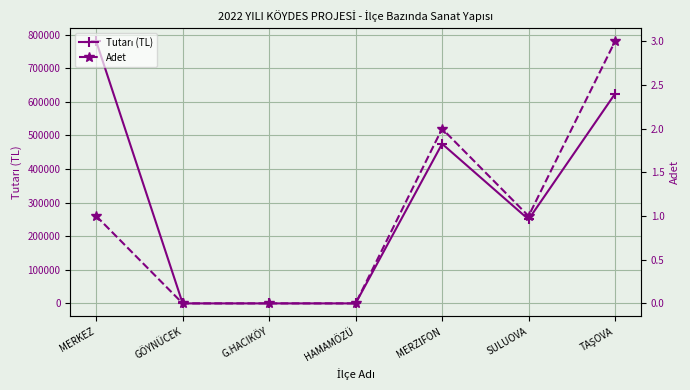

The Tutarı (TL) series shows 1078325.4 at TAŞOVA. True or false?

False